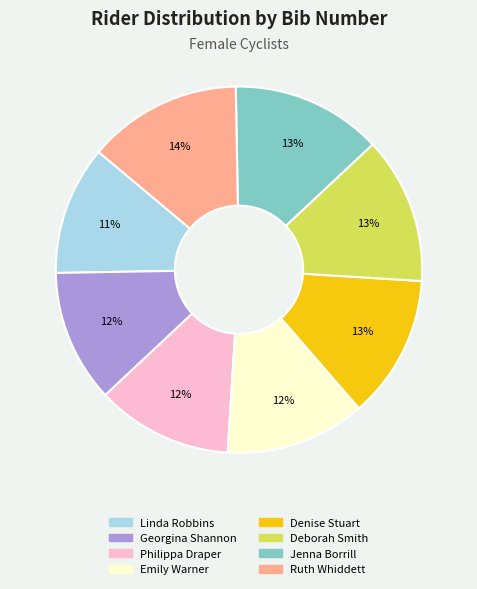

To the nearest percent, what is the difference between the Linda Robbins and Deborah Smith slice percentages?

2%